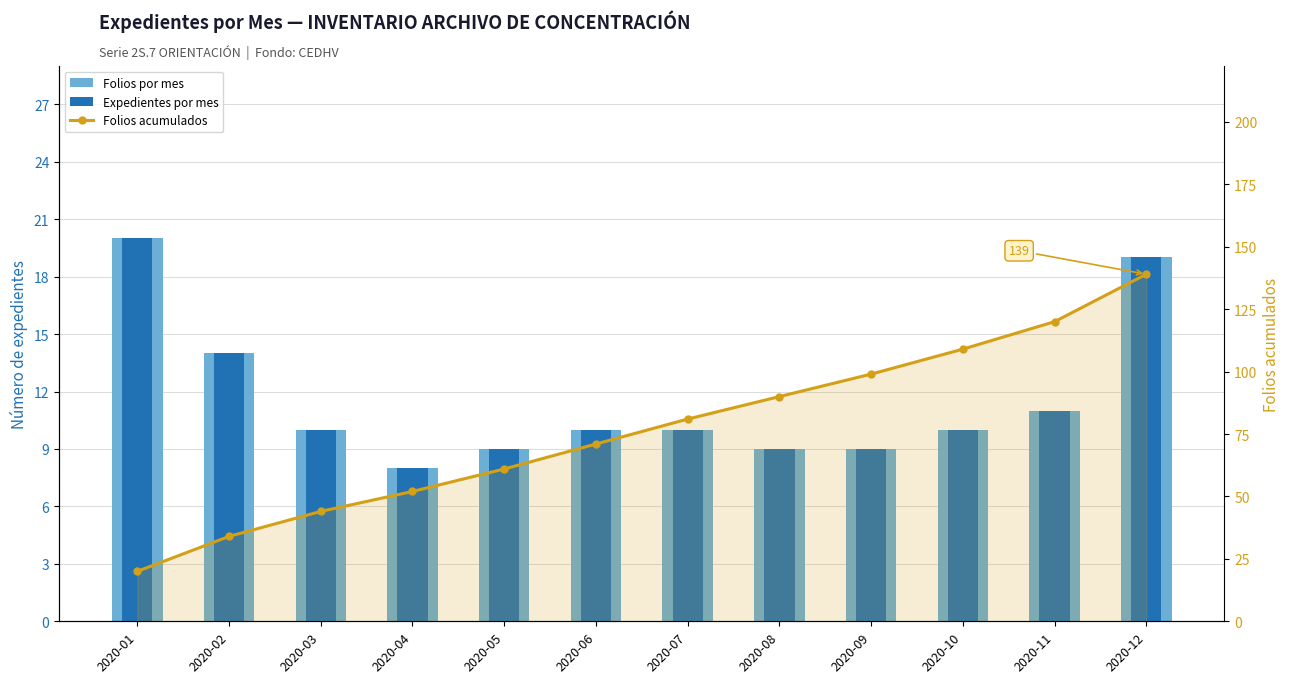

Which label corresponds to the smallest value in the chart?

2020-04